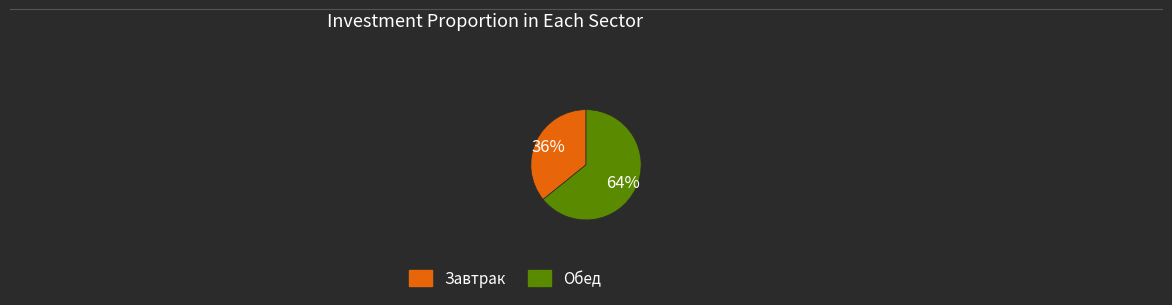

Is the sum of Обед and Завтрак greater than half?

Yes